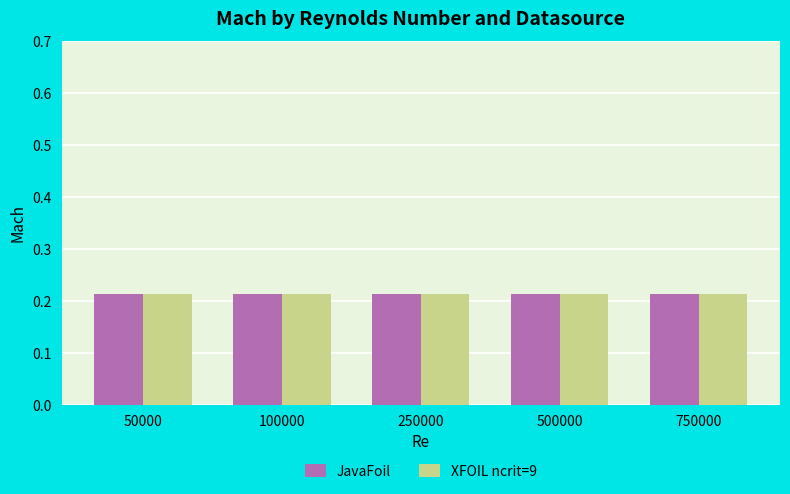

Which series has the largest range (max minus min)?

JavaFoil